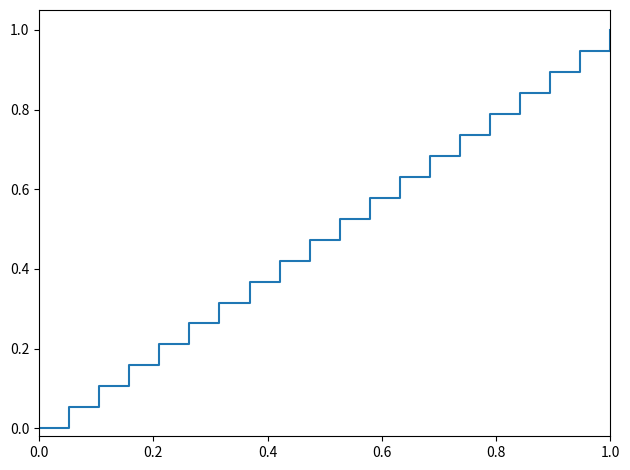

How many lines are shown in the chart?

1